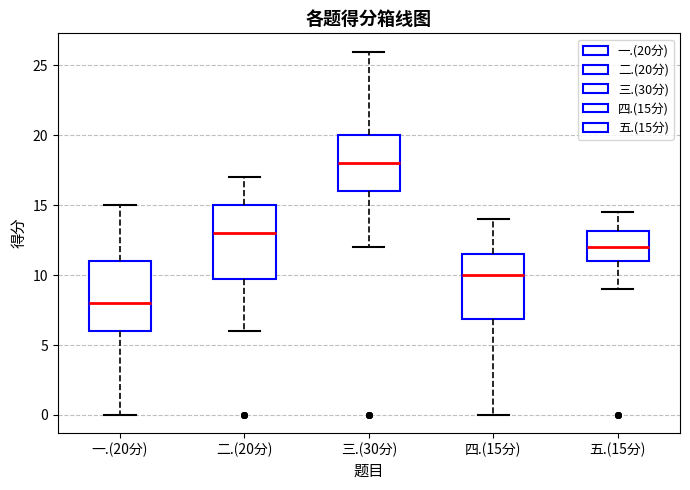

Reading left to right, read every box against the y-axis: the position of its median line, the range the box covers, and the ends of its whiskers. The values are not printed on the chart, so give them approximately, as read against the axis.

一.(20分): median 8.0, box 6.0 to 11.0, whiskers 0.0 to 15.0
二.(20分): median 13.0, box 10.0 to 15.0, whiskers 6.0 to 17.0
三.(30分): median 18.0, box 16.0 to 20.0, whiskers 12.0 to 26.0
四.(15分): median 10.0, box 7.0 to 11.5, whiskers 0.0 to 14.0
五.(15分): median 12.0, box 11.0 to 13.0, whiskers 9.0 to 14.5